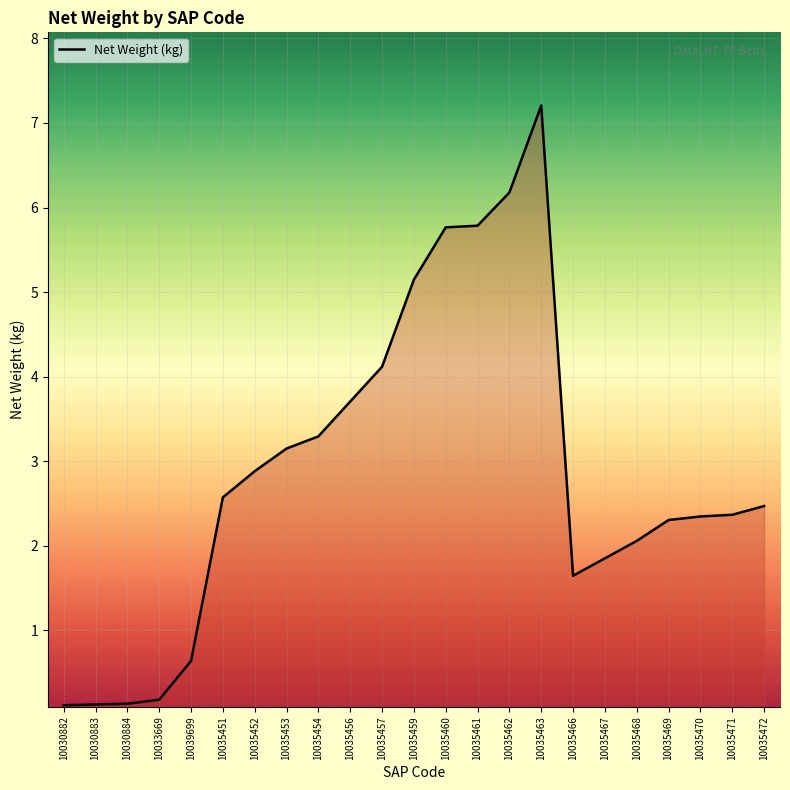

What is the maximum value shown in the chart?

7.2